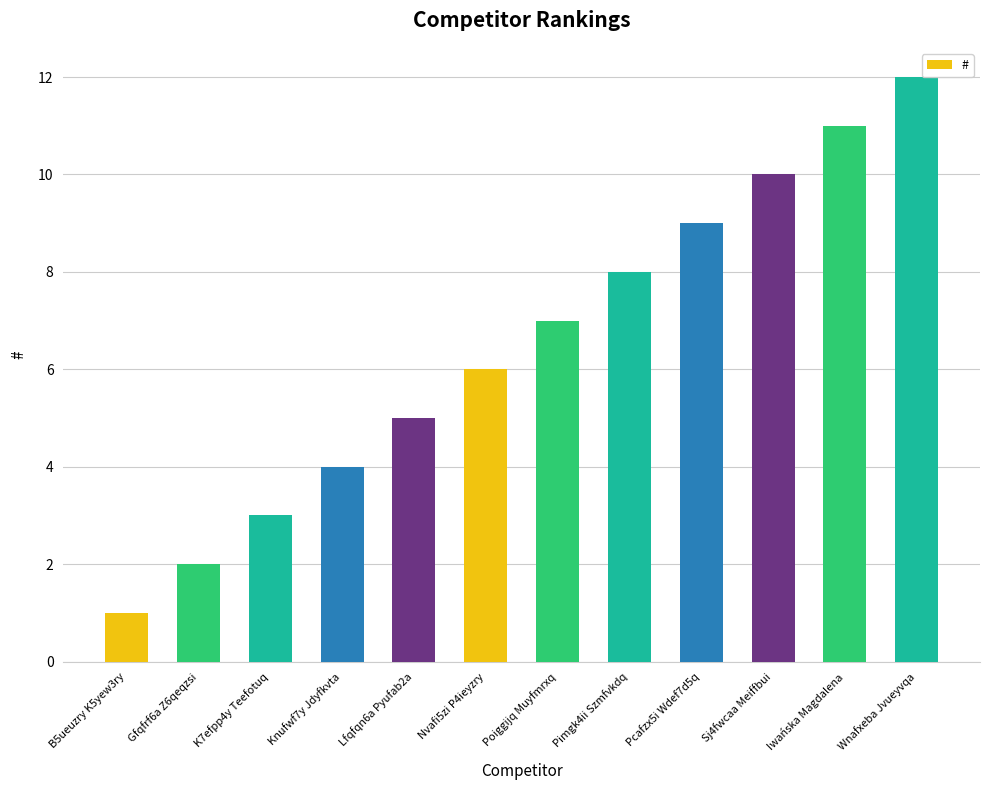

How many series are shown in this chart?

1